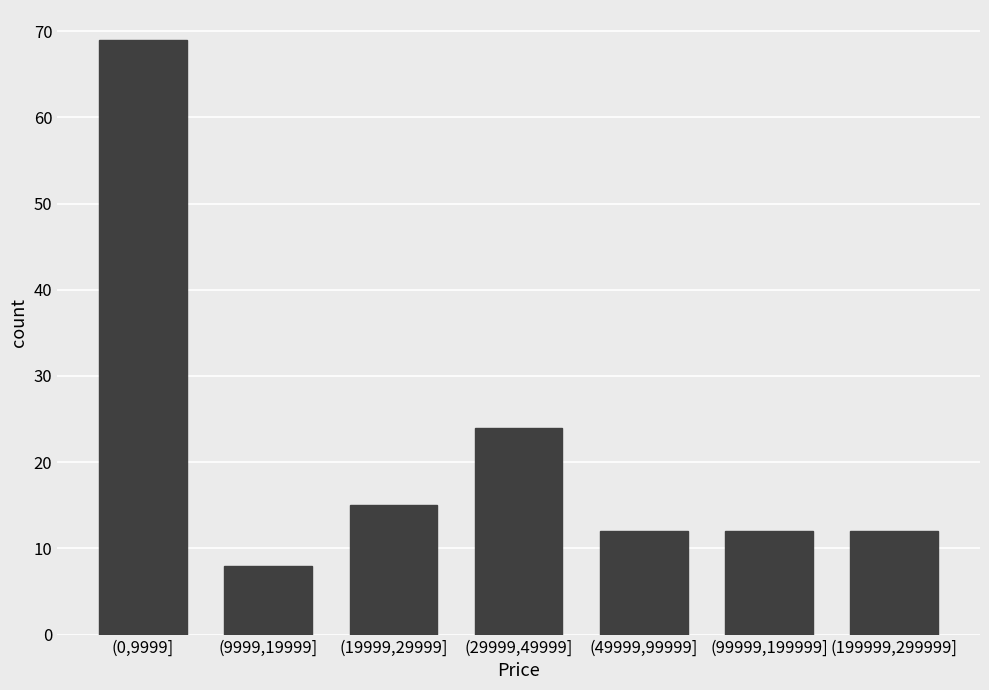

Reading left to right, list all the values displayed in this chart.

69	8	15	24	12	12	12